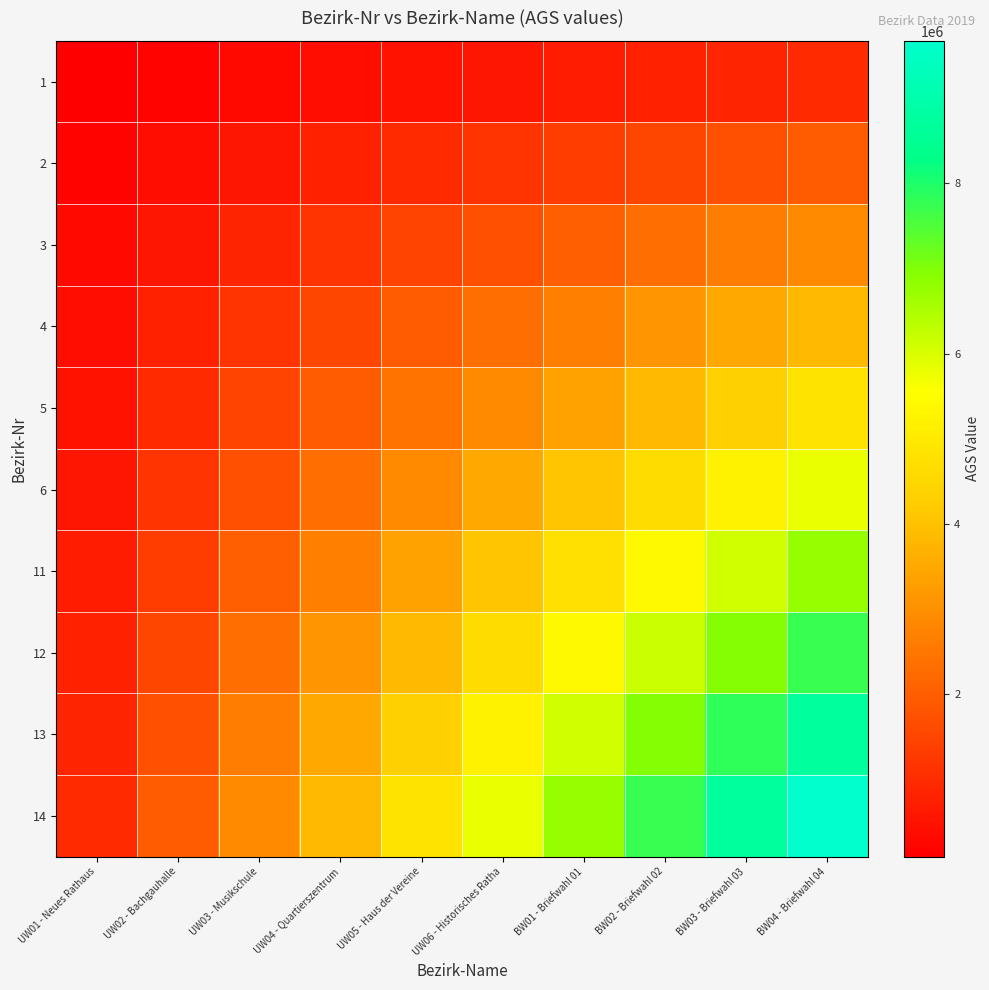

Which series has the widest spread of values?

14